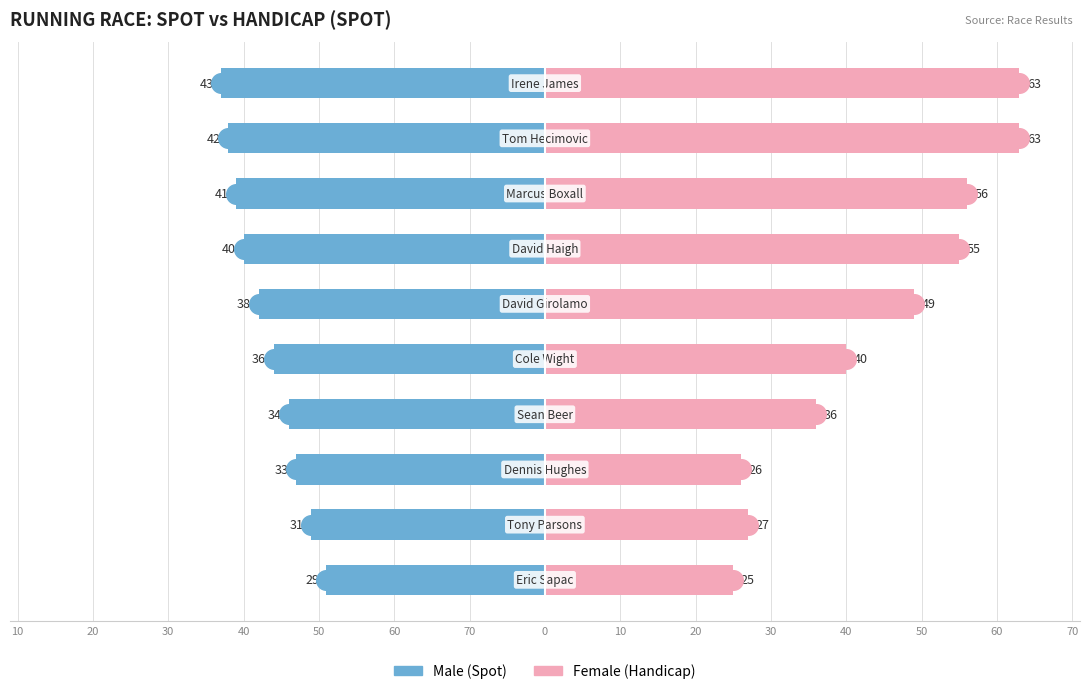

Which series contains the highest Y value?

Female